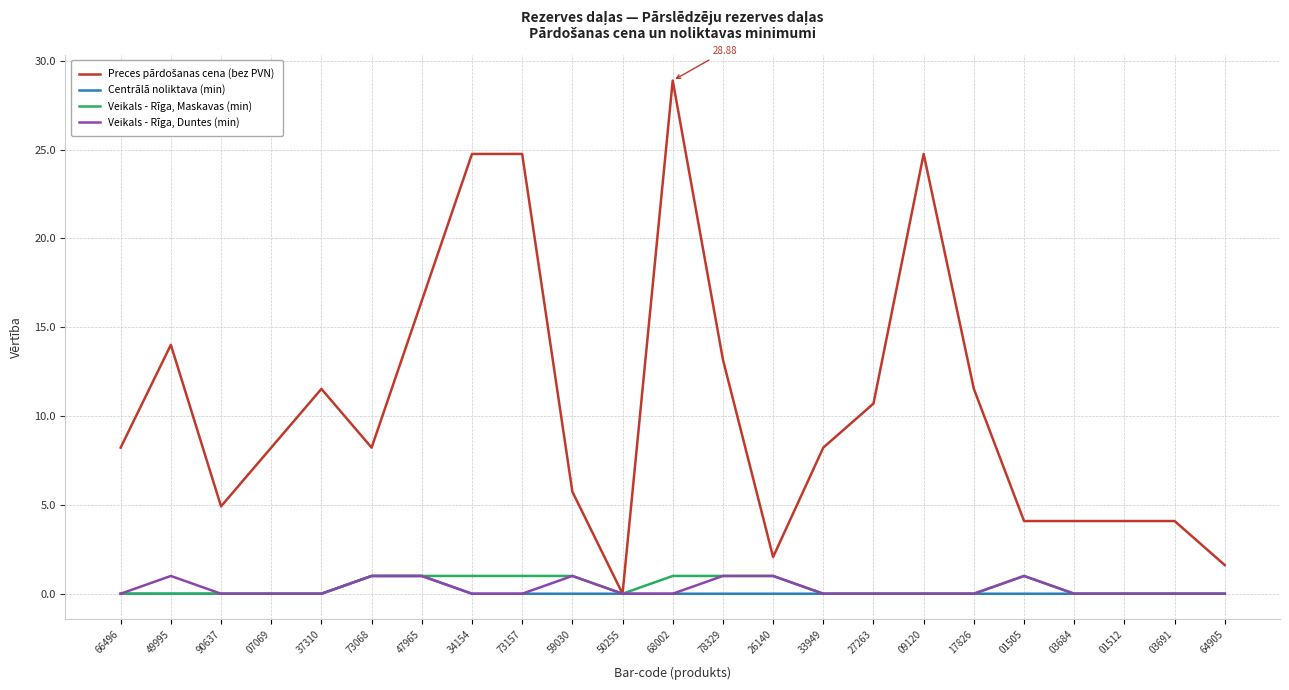

What is the difference between the highest and lowest values at 59030?

5.7